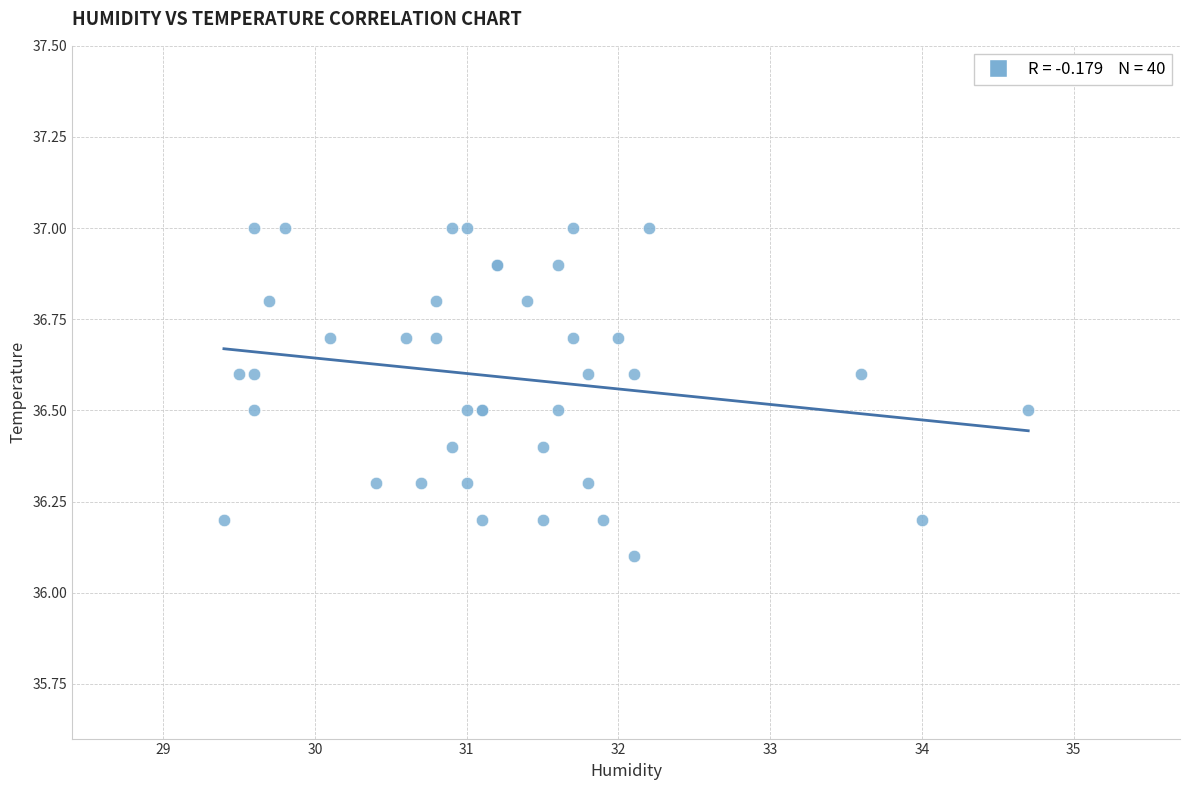

What Y value in the scatter plot is closest to 36?

36.1